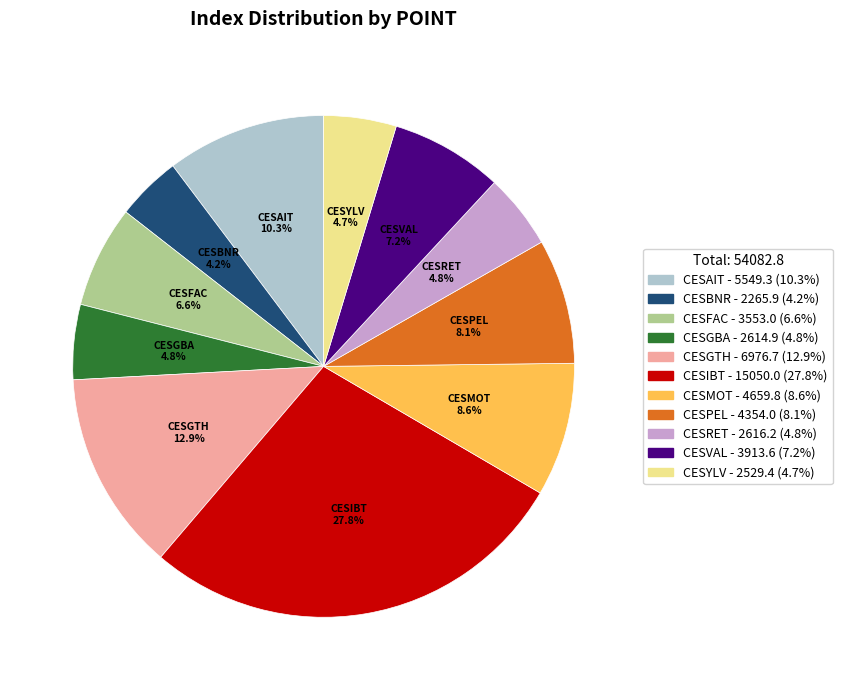

To the nearest percent, what is the difference between the largest and smallest slice percentages?

24%